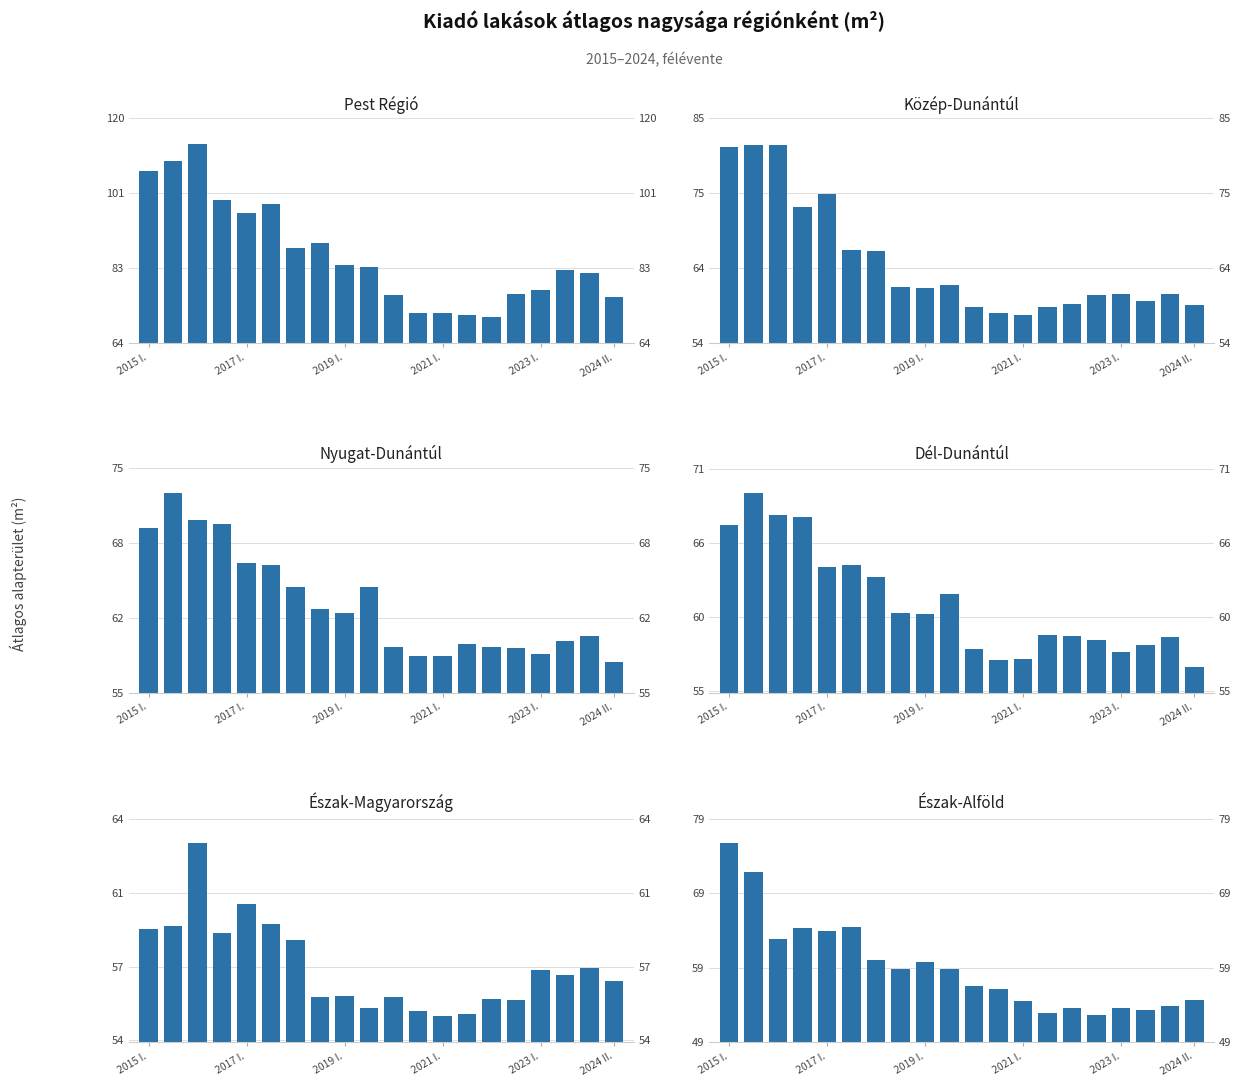

What is the total value across all series at 2019 I.?

383.3